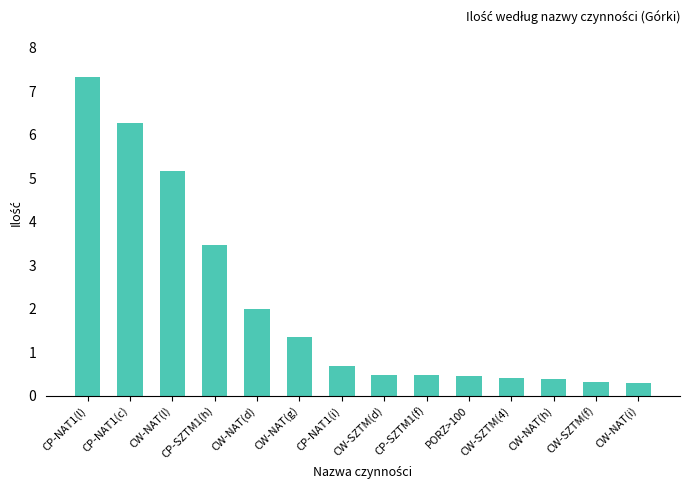

Is it true that the value at CP-NAT1(l) is 7.3?

True